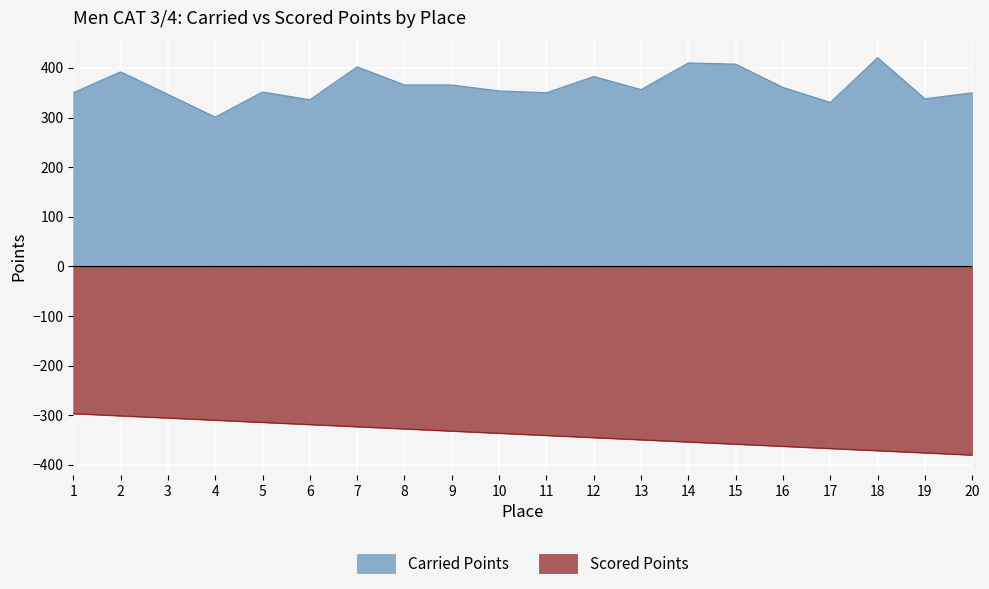

At which label is Scored Points closest to -338?

10